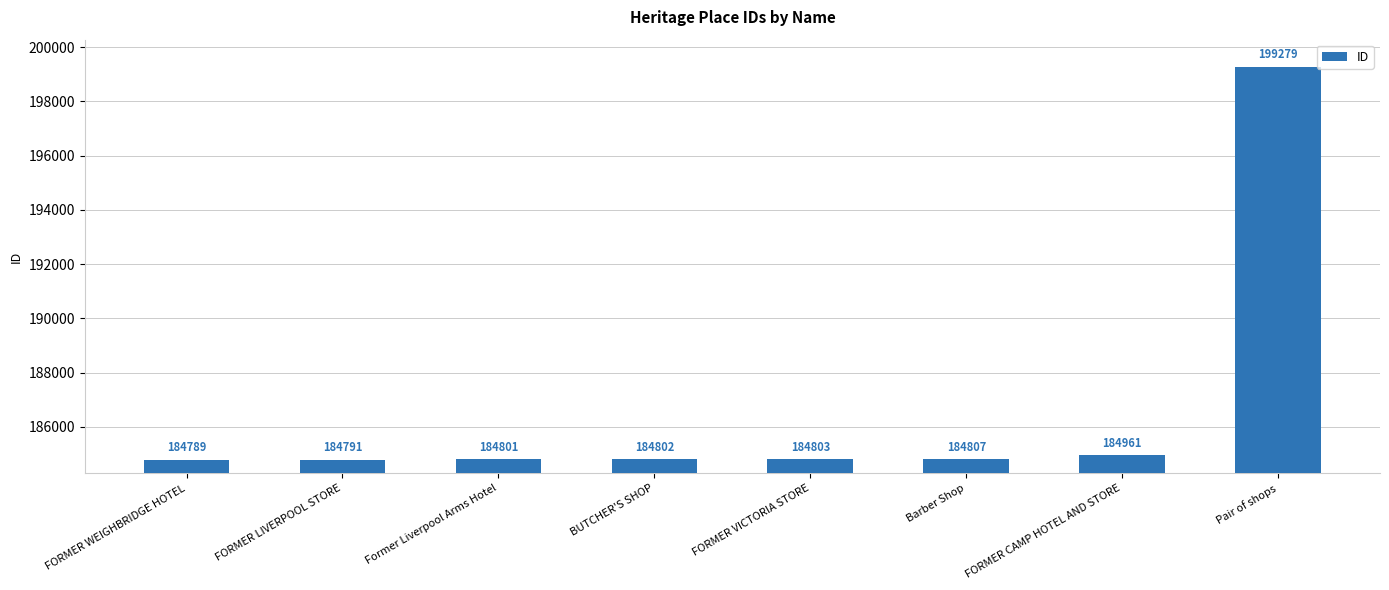

List the labels in order of value, largest first.

Pair of shops, FORMER CAMP HOTEL AND STORE, Barber Shop, FORMER VICTORIA STORE, BUTCHER'S SHOP, Former Liverpool Arms Hotel, FORMER LIVERPOOL STORE, FORMER WEIGHBRIDGE HOTEL